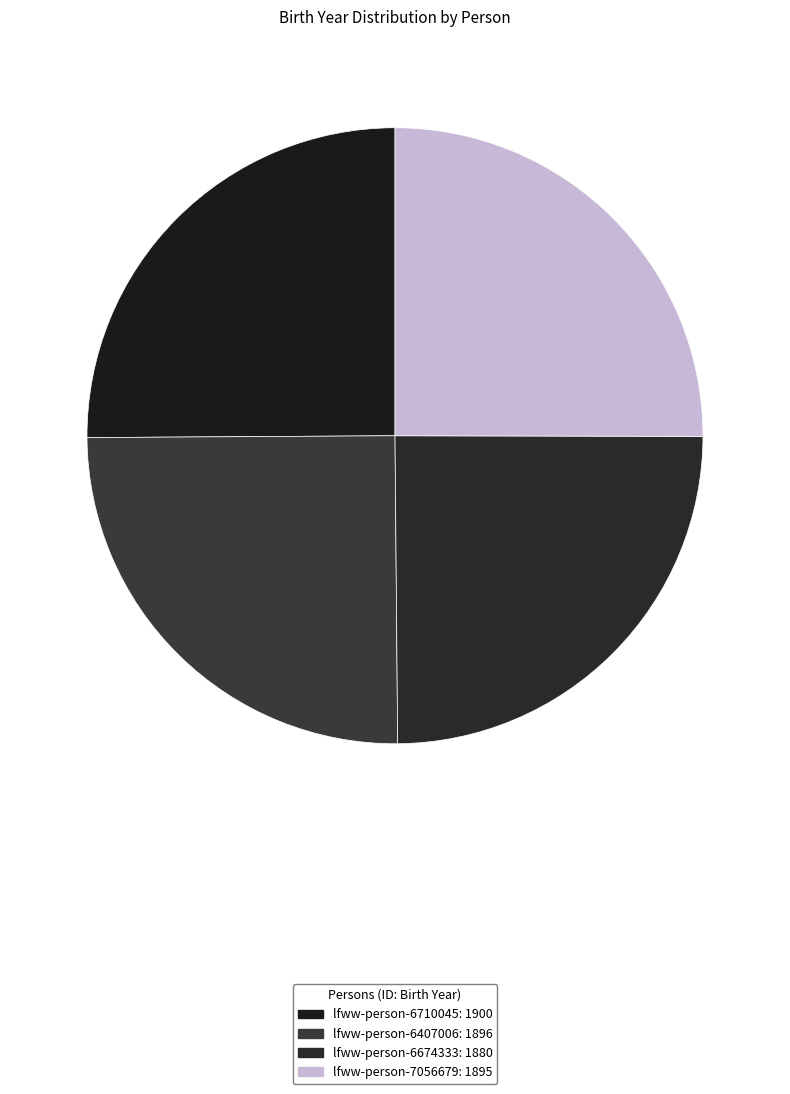

Is it true that lfww-person-6407006 is 25% of the pie?

True